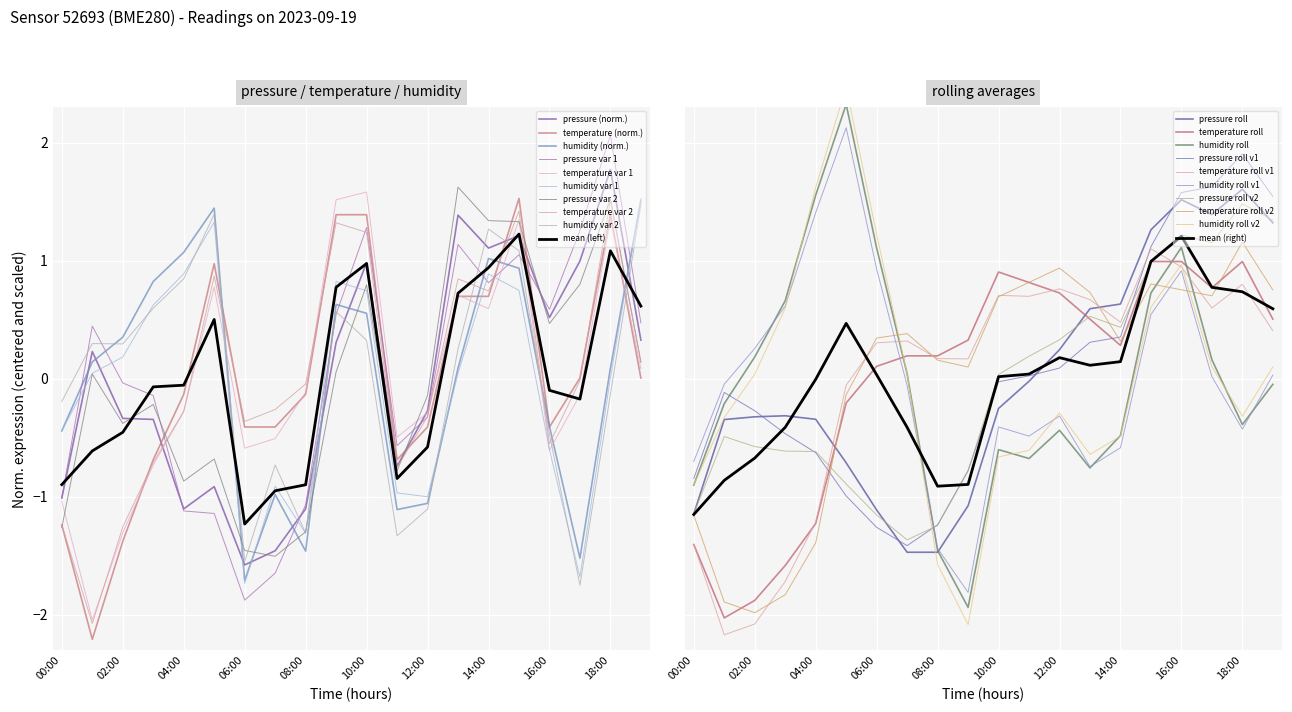

What is the highest value of the humidity var 2 series?

1.5